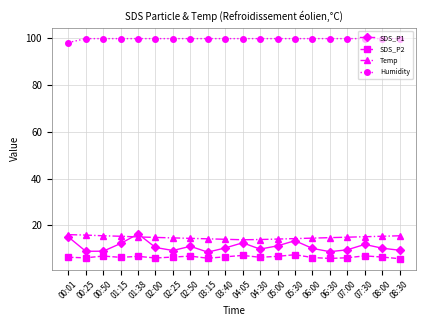

What is the minimum value for SDS_P1?

8.5